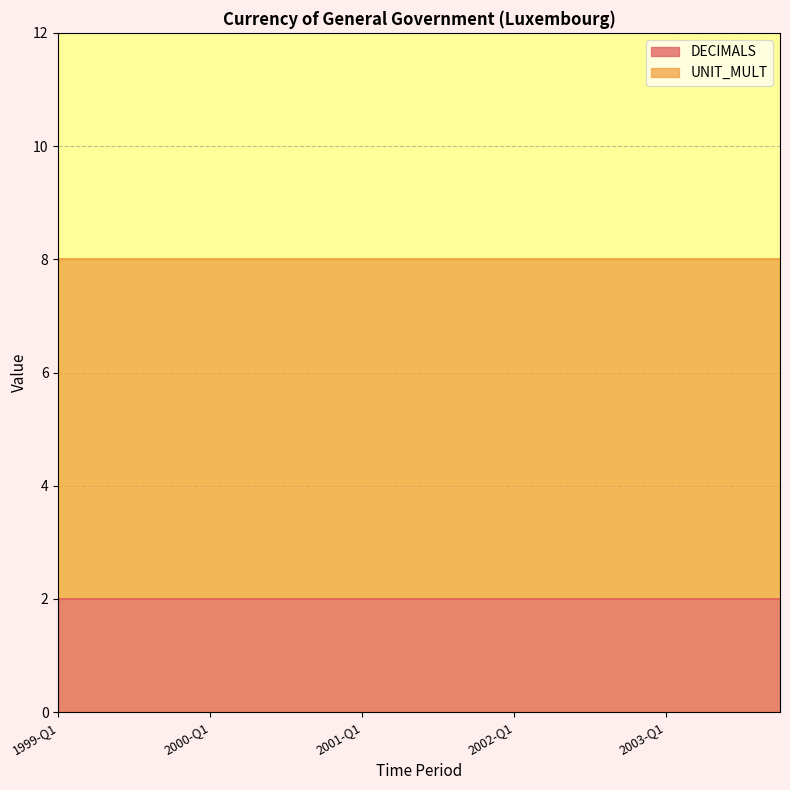

Is it true that DECIMALS equals 3 at 2003-Q3?

False